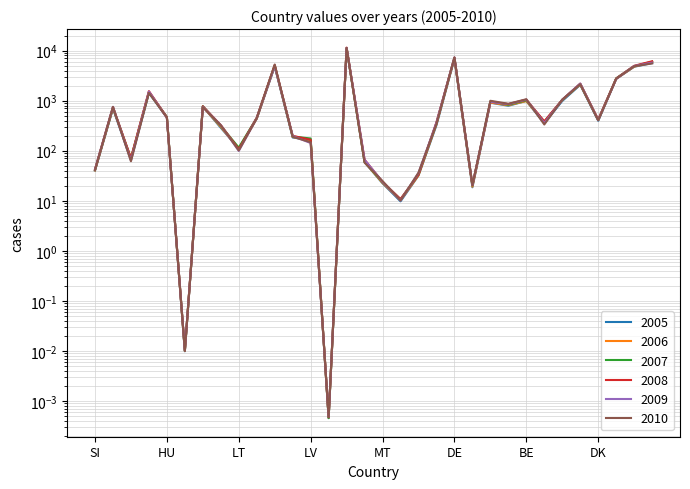

At which label does 2010 reach its peak?

UK